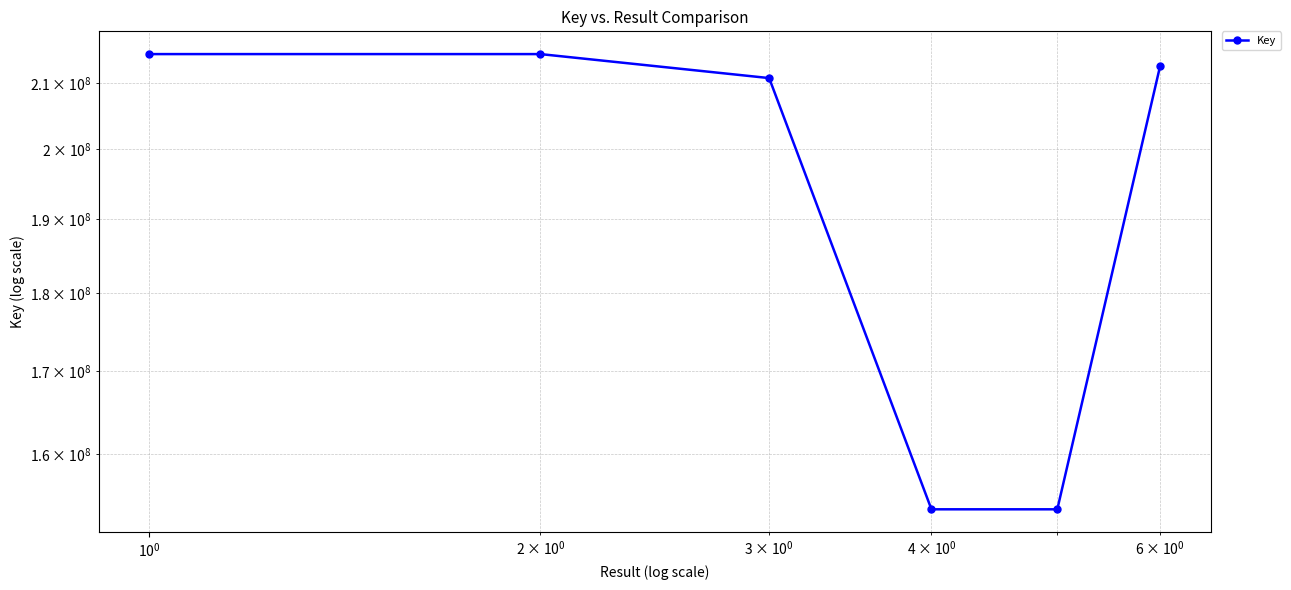

How many interior local valleys (lower than both neighbors) does the data have?

1